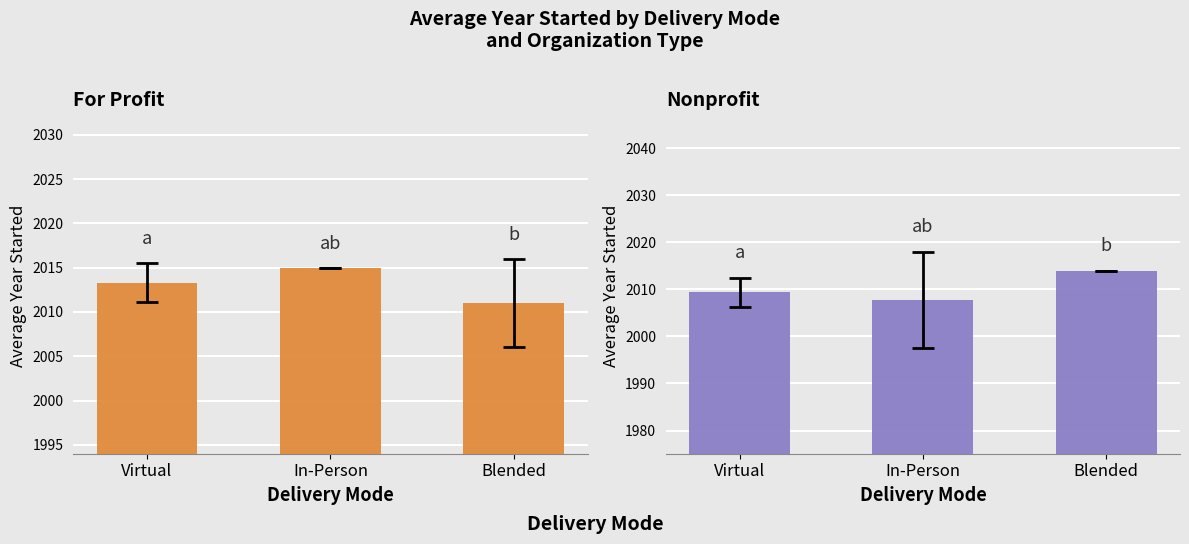

At which category is the sum across all series the highest?

Blended